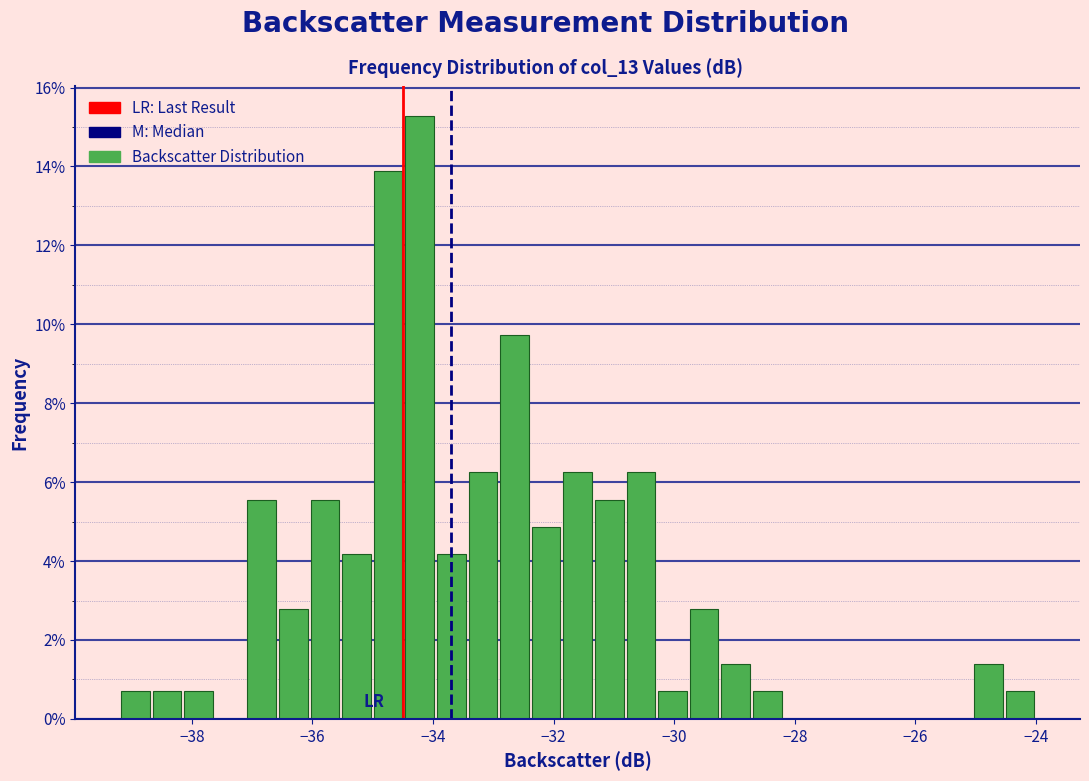

Read against the x-axis, roughly where is the centre of the tallest bar?

-34.2